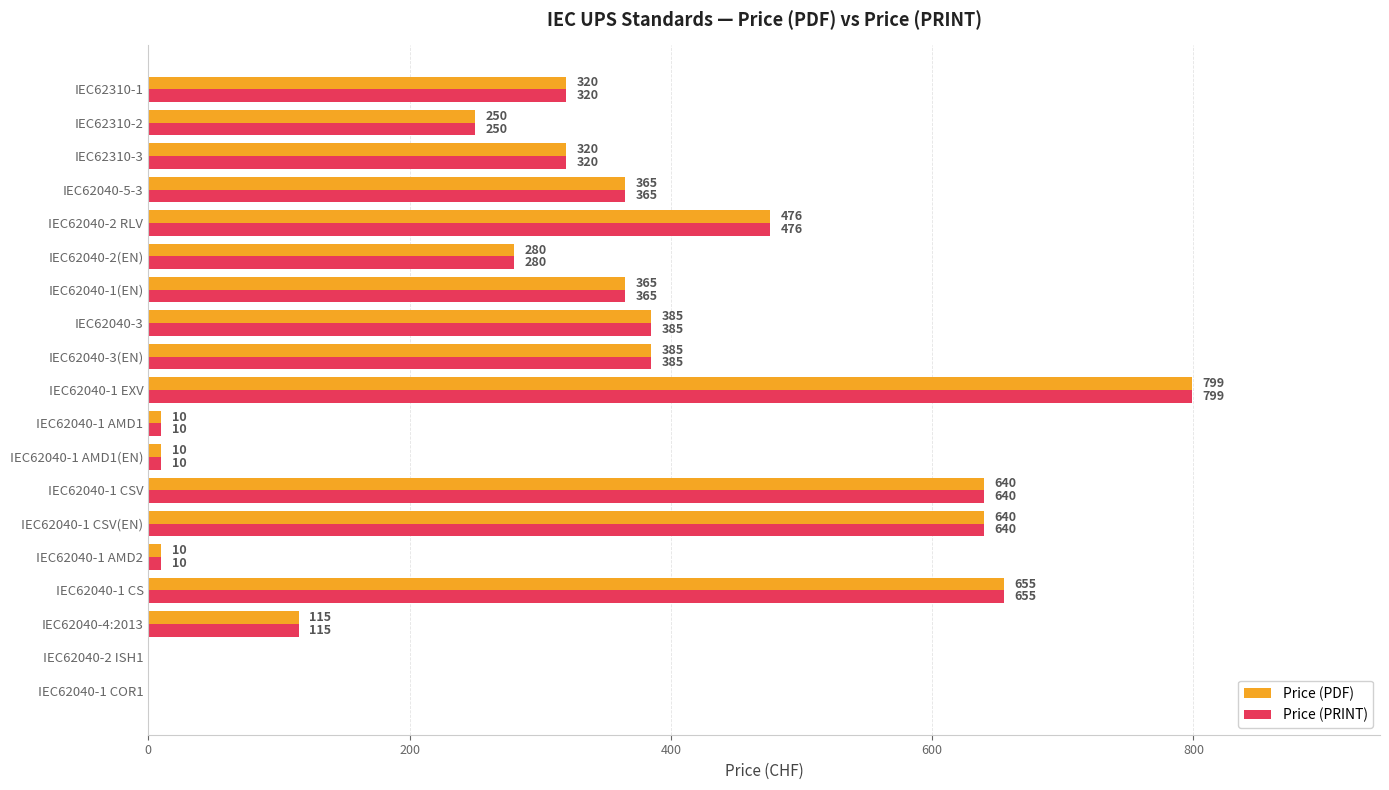

At which category does the chart reach its peak across all series?

IEC62040-1 EXV